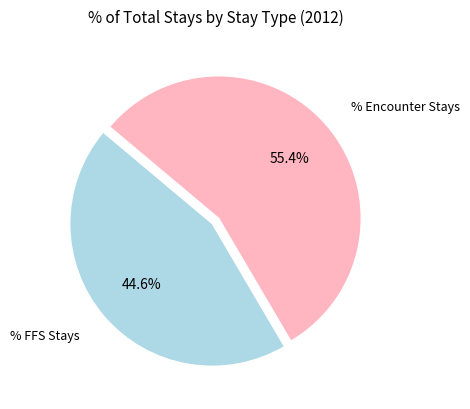

How many segments does this pie chart have?

2